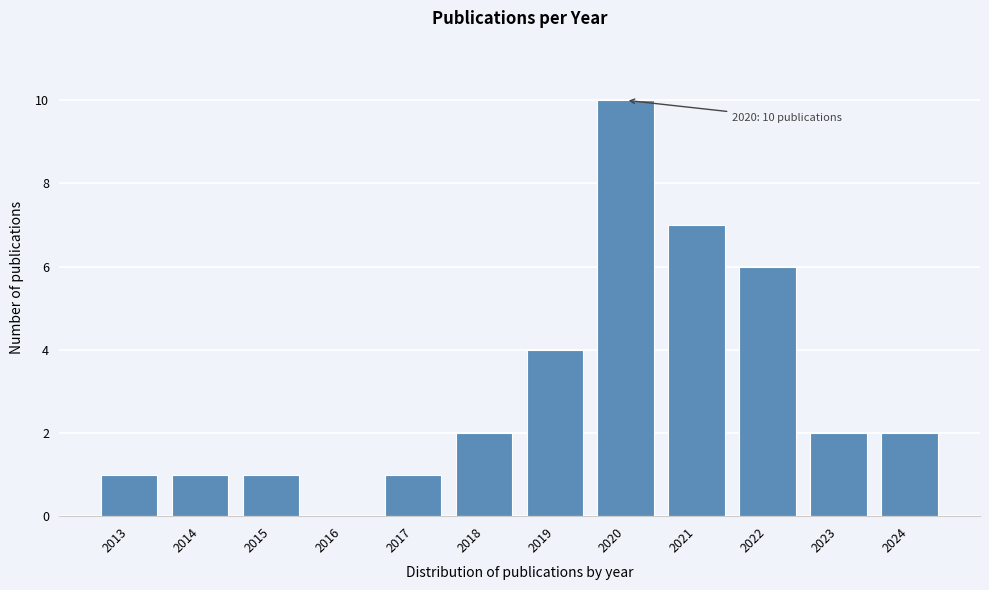

Reading left to right, extract all data points from this chart.

2013=1	2014=1	2015=1	2016=0	2017=1	2018=2	2019=4	2020=10	2021=7	2022=6	2023=2	2024=2